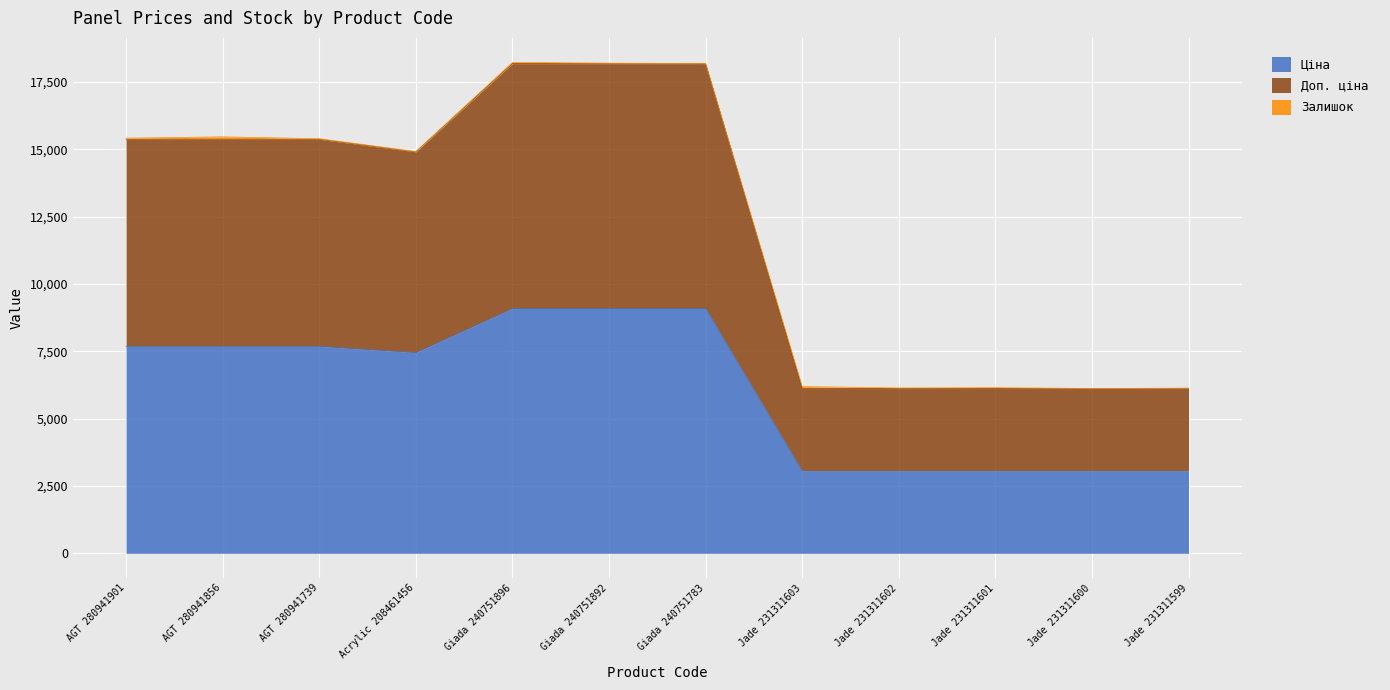

Which series has the largest total across all categories?

Доп. ціна